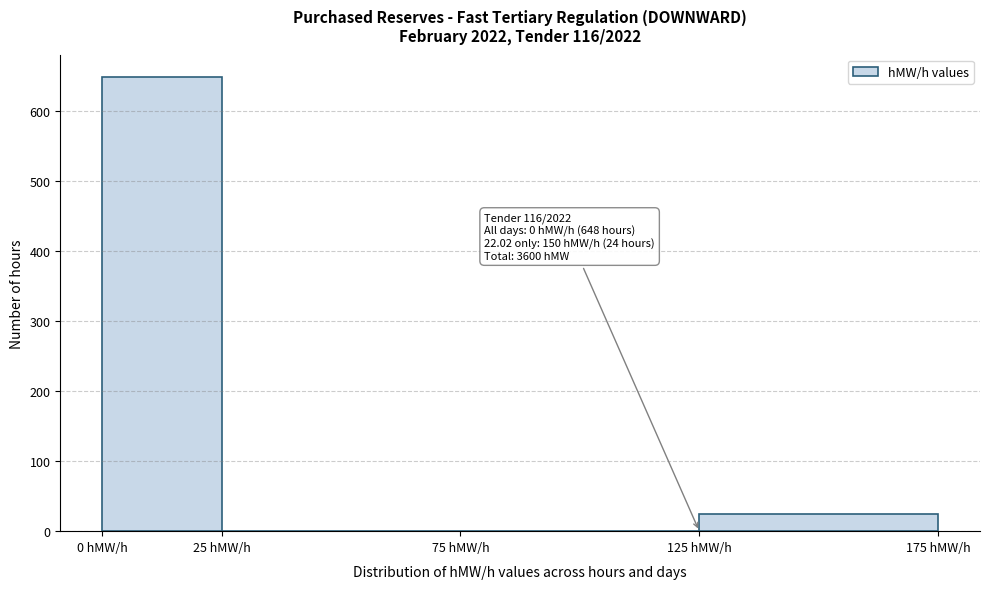

Which range on the x-axis has the tallest bar?

0 to 25